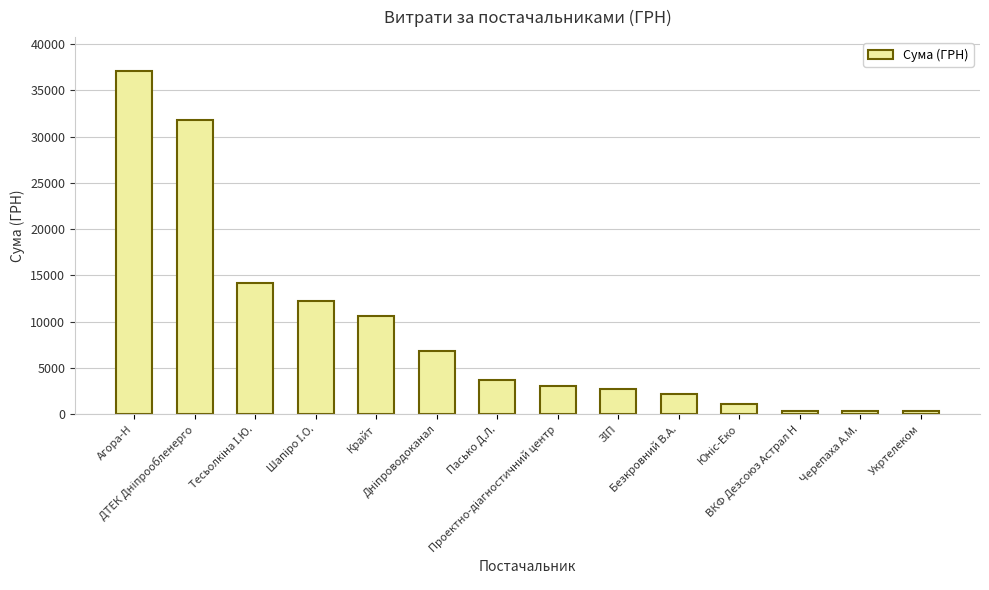

What is the value of the 4th bar from the left?

12283.5